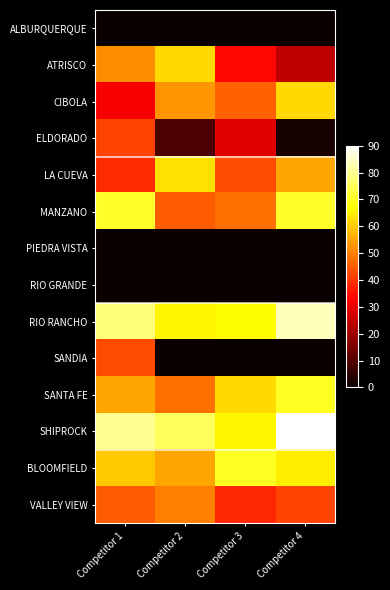

At Competitor 3, list the series in order from smallest to largest.

ALBURQUERQUE, PIEDRA VISTA, RIO GRANDE, SANDIA, ELDORADO, ATRISCO, VALLEY VIEW, LA CUEVA, CIBOLA, MANZANO, SANTA FE, SHIPROCK, RIO RANCHO, BLOOMFIELD